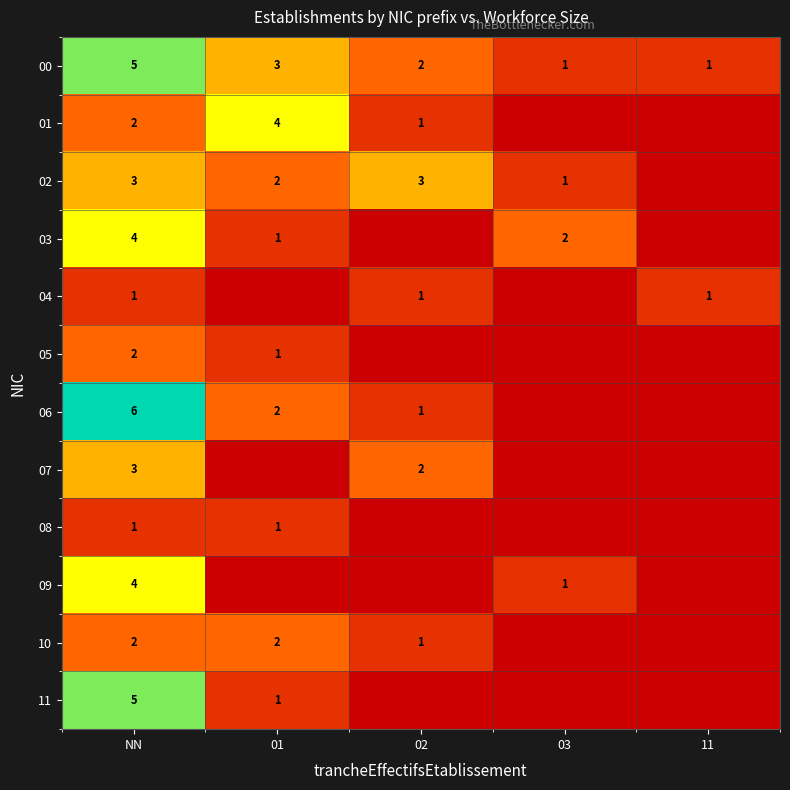

Which has a higher value, 11 or NN?

NN